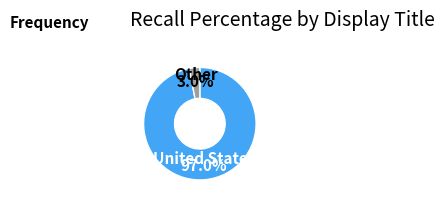

How many slices are in this pie chart?

2